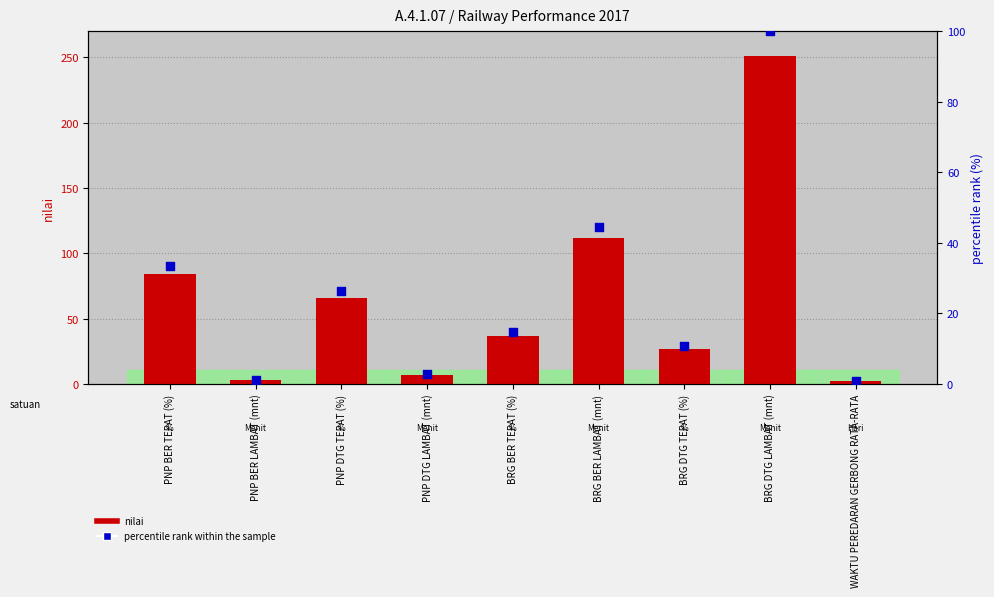

What are all the series names shown in the legend?

nilai, percentile rank within the sample